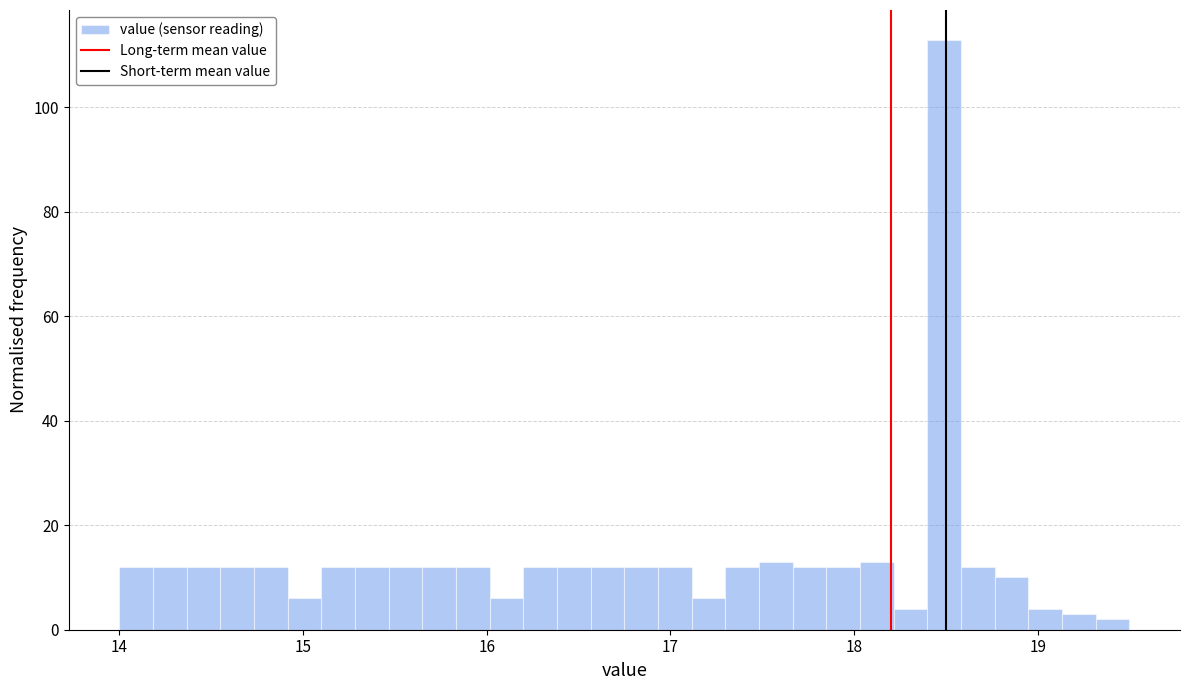

Around what value on the x-axis is the tallest bar? Give the approximate position of its centre, as read against the axis.

18.5